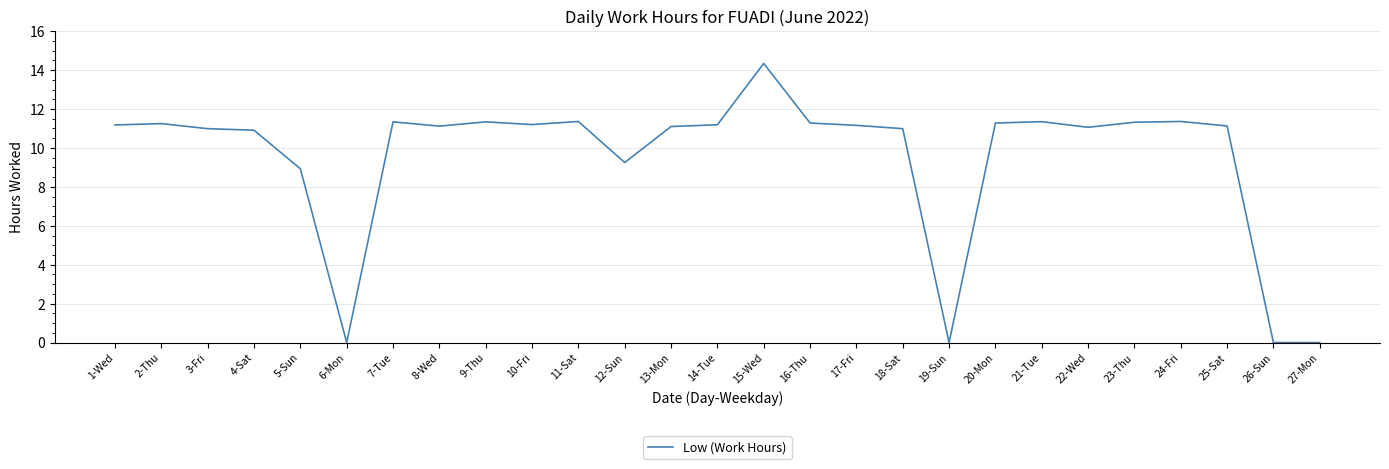

How many lines are shown in the chart?

1